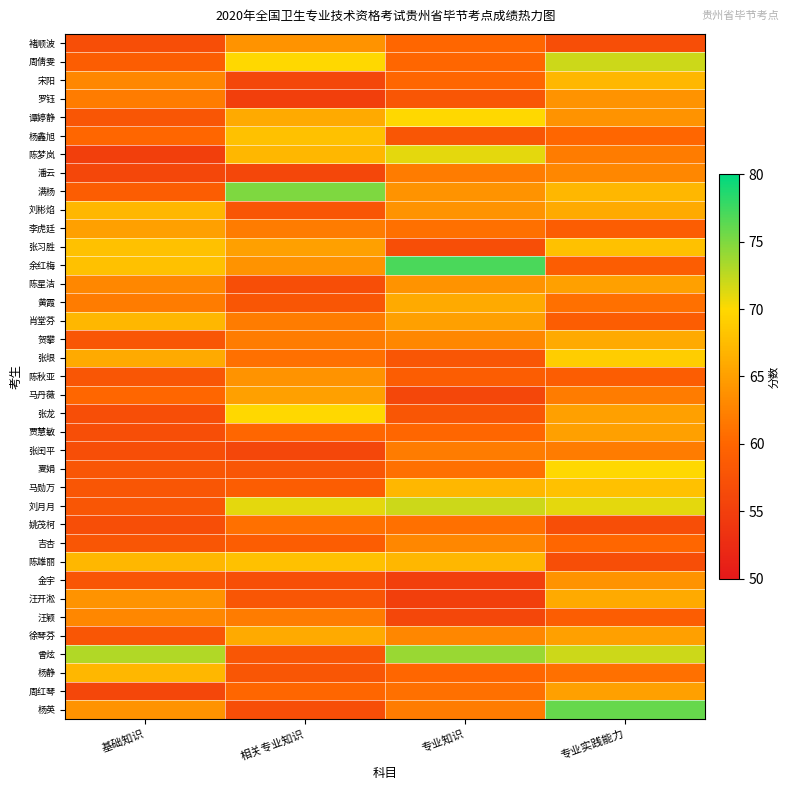

Which has a higher value, 相关专业知识 or 专业实践能力?

相关专业知识